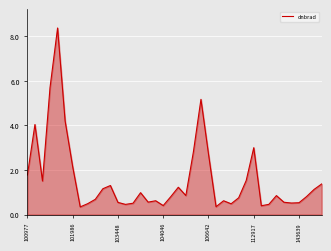

What is the smallest value displayed?

0.3